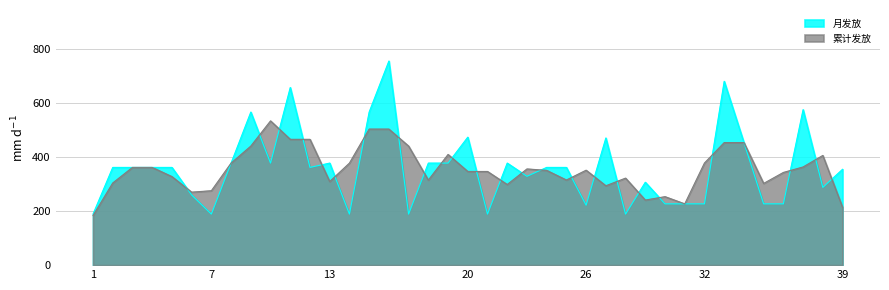

Reading left to right, list all the values displayed in this chart.

189	362	362	362	362	260	189	378	567	378	658	362	378	189	567	756	189	378	378	474	189	378	329	362	362	222	471	189	307	227	227	227	681	454	227	227	576	288	355